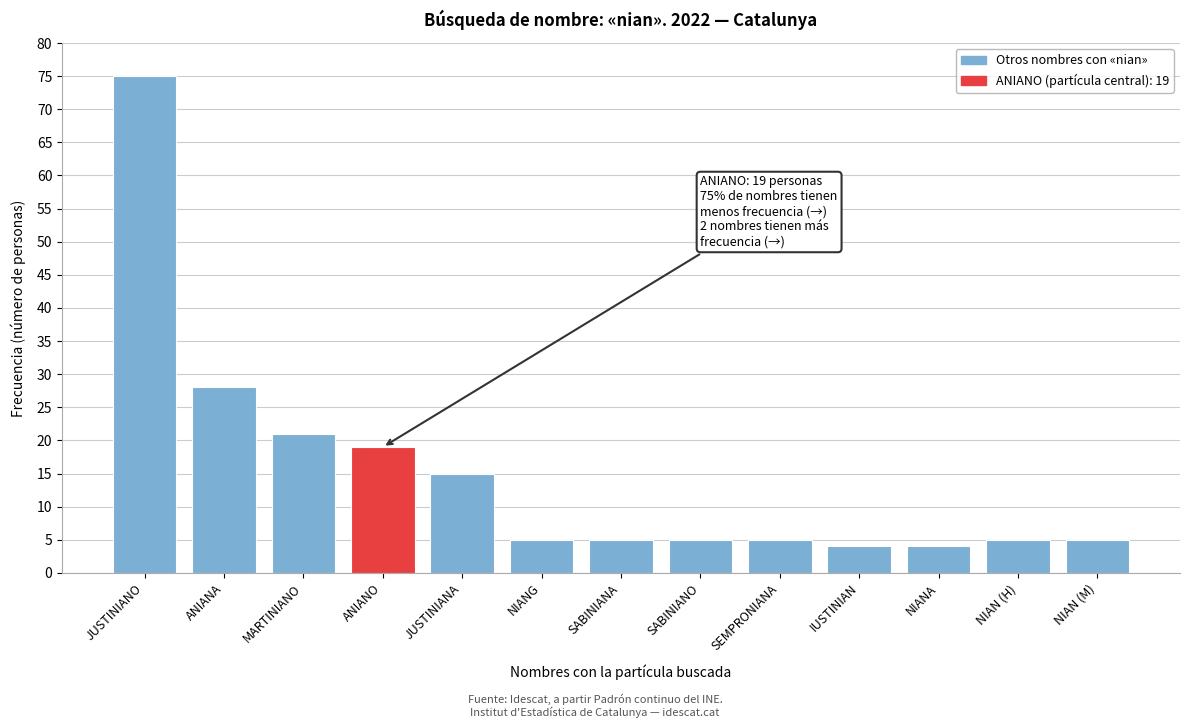

Reading right to left, what are all the values shown in this chart?

5	5	4	4	5	5	5	5	15	19	21	28	75